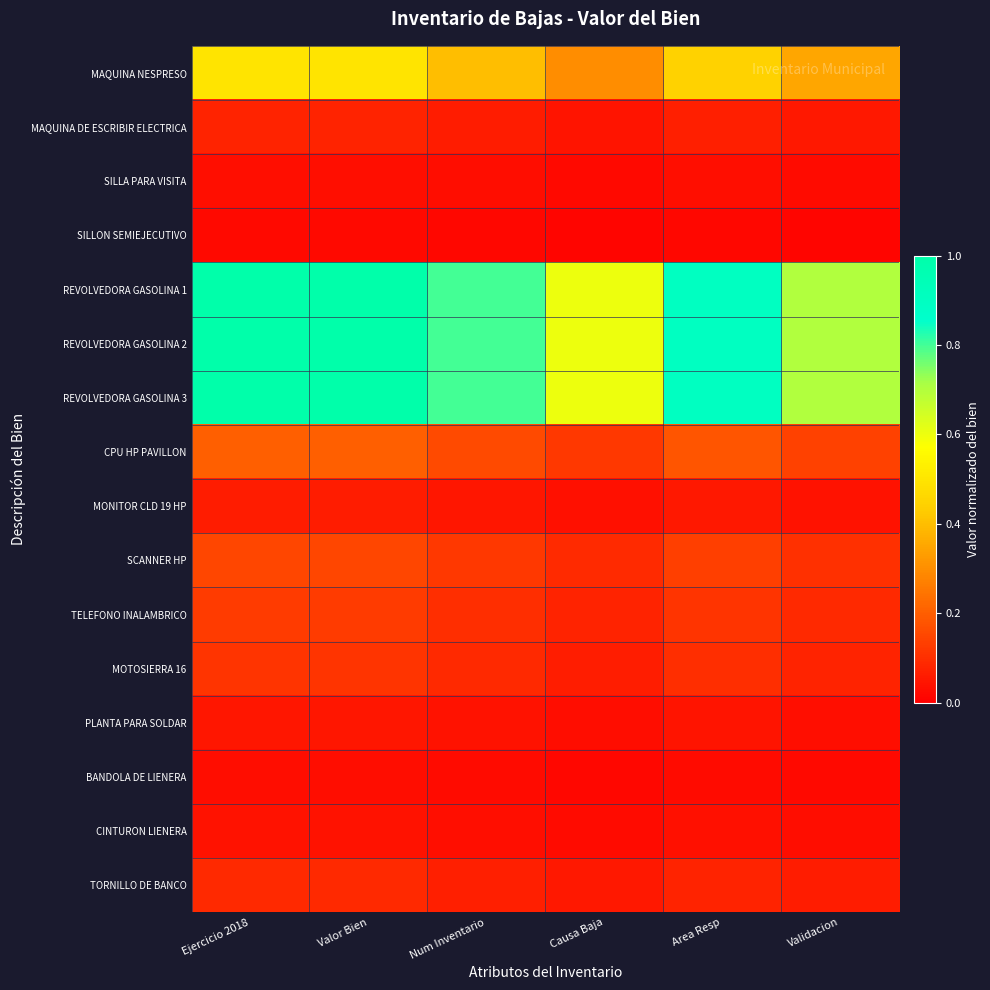

Count the number of data series in this chart.

16